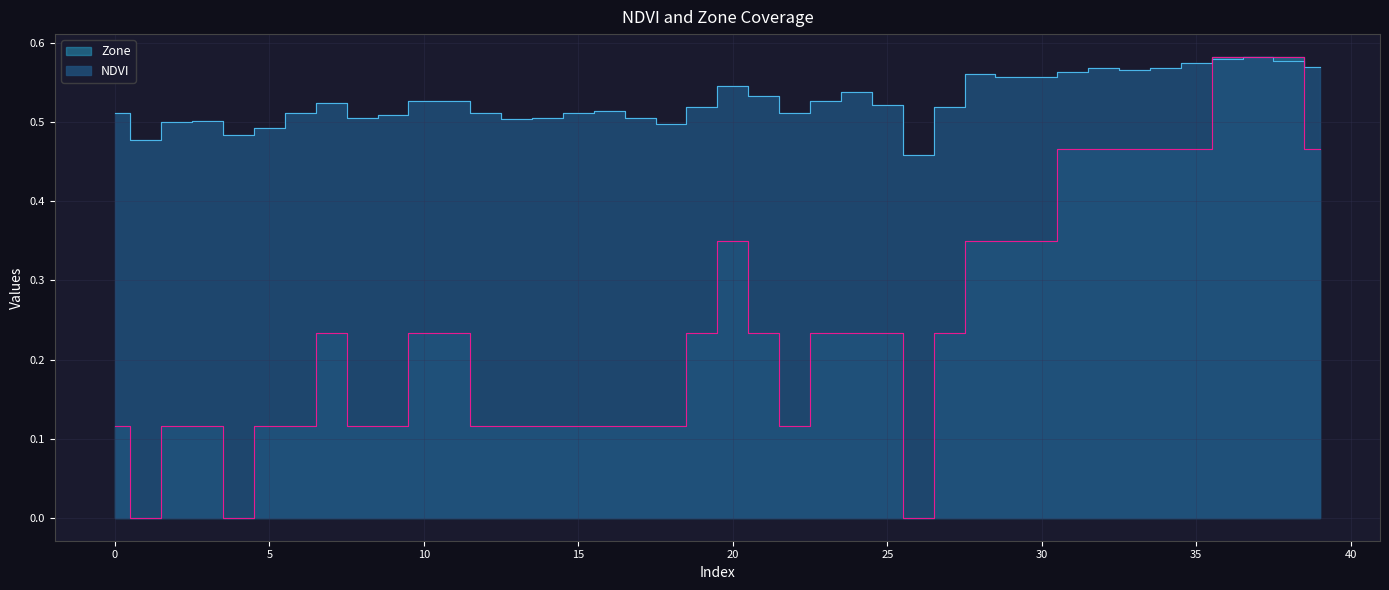

True or false: Zone and NDVI cross at least once.

True